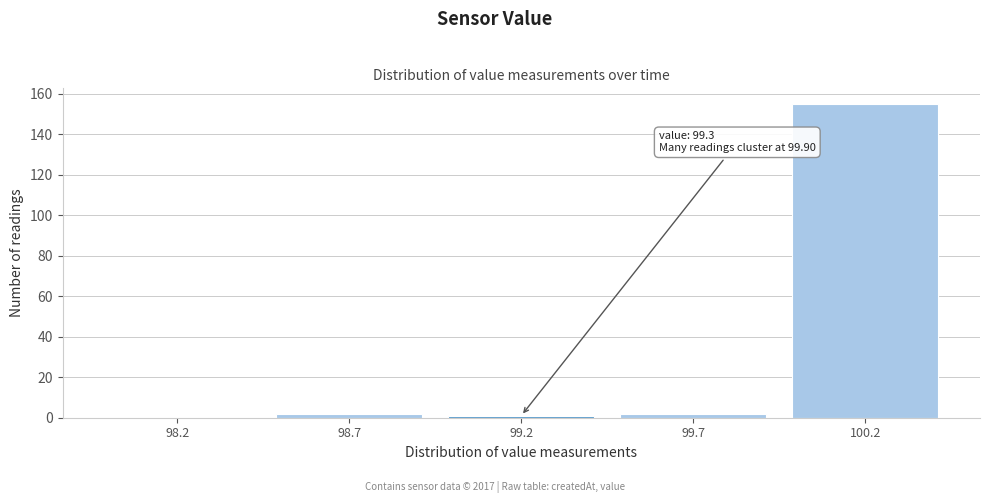

Reading left to right, transcribe all the data shown in this chart.

98.2=0	98.7=2	99.2=1	99.7=2	100.2=155